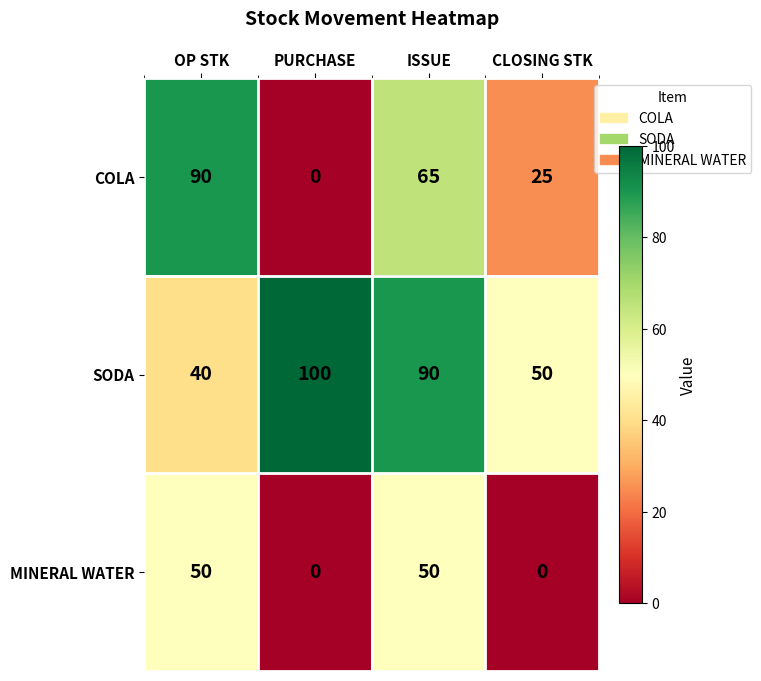

Which category has the highest value across all series?

PURCHASE